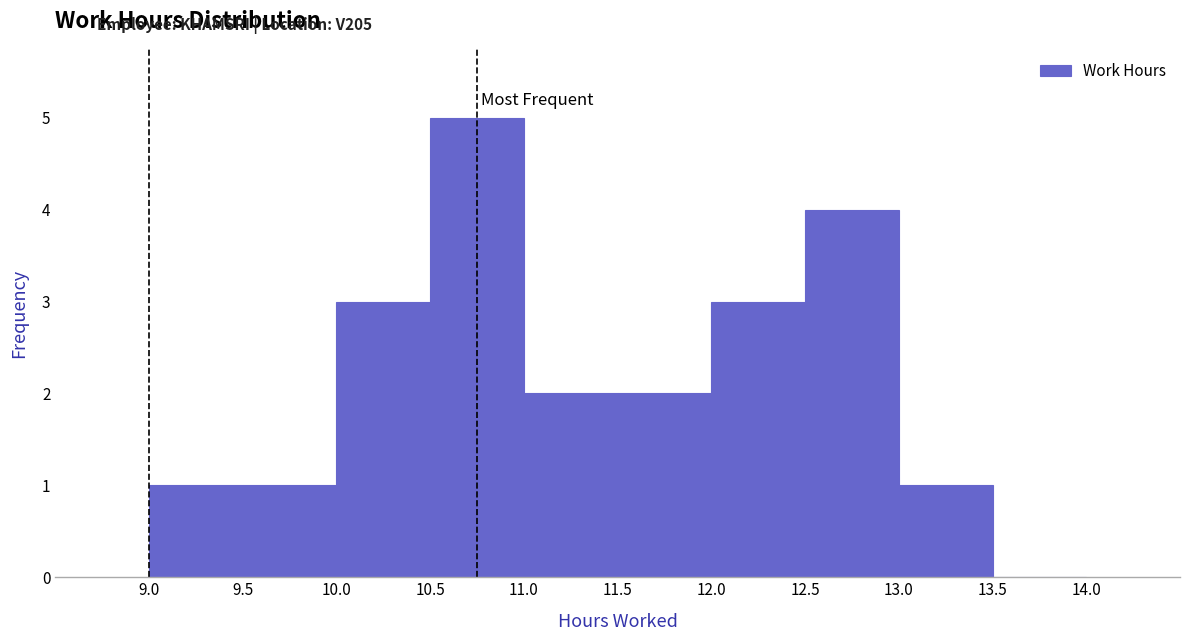

Reading left to right, list every bar in this chart as the range it spans on the x-axis followed by its height. The values are not printed on the chart, so give them approximately, as read against the axis.

9.0 to 9.5: 1
9.5 to 10.0: 1
10.0 to 10.5: 3
10.5 to 11.0: 5
11.0 to 11.5: 2
11.5 to 12.0: 2
12.0 to 12.5: 3
12.5 to 13.0: 4
13.0 to 13.5: 1
13.5 to 14.0: 0